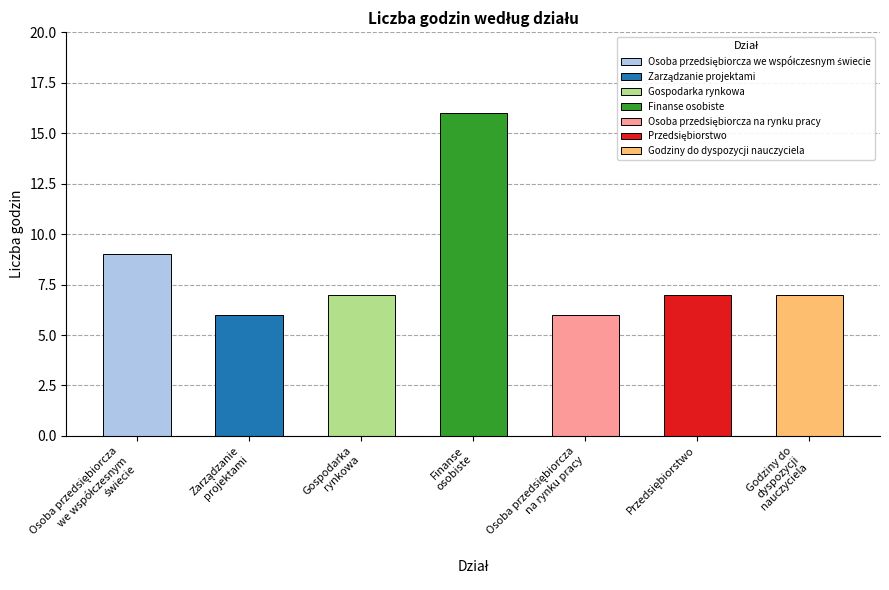

What is the average value?

8